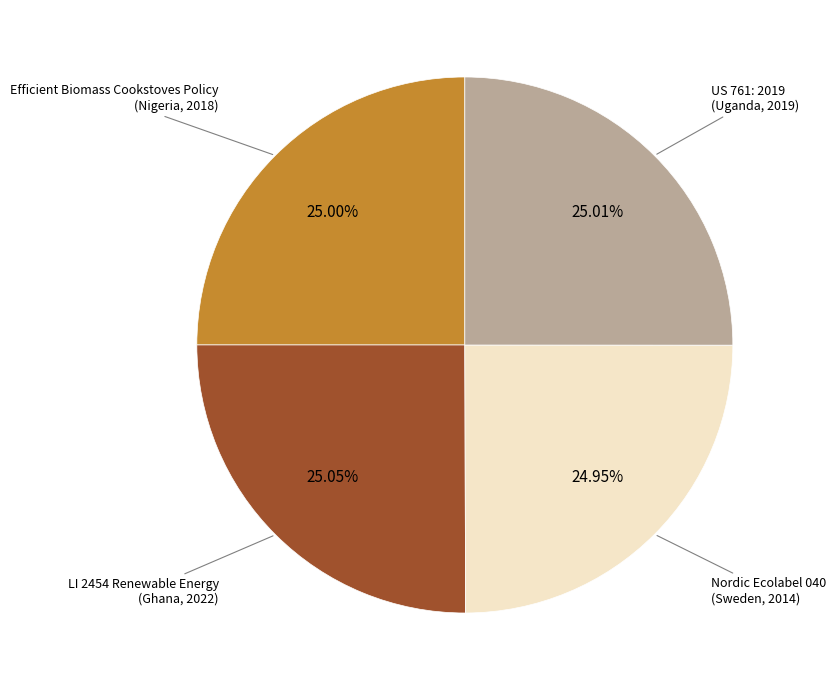

Count the number of slices in the pie.

4